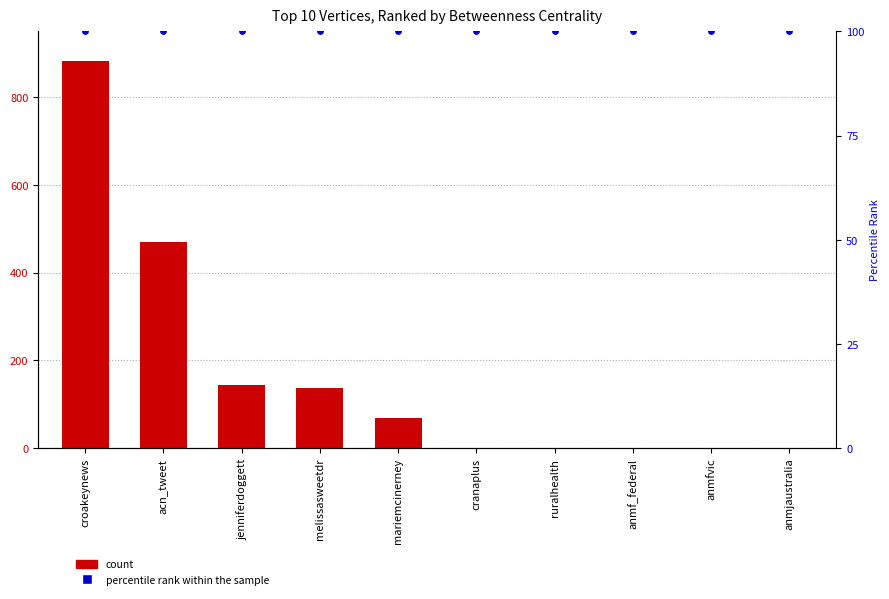

At which category is the sum across all series the highest?

croakeynews